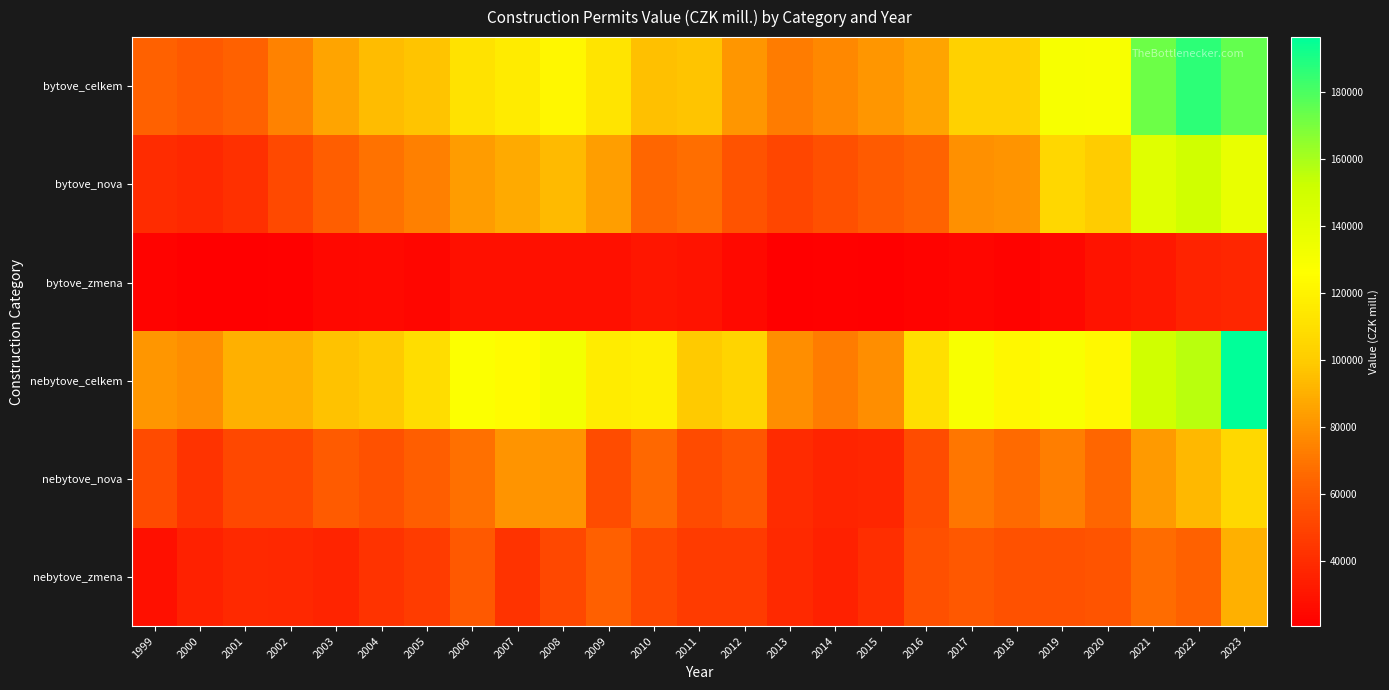

What is the spread (max minus min) of values at 2010?

87417